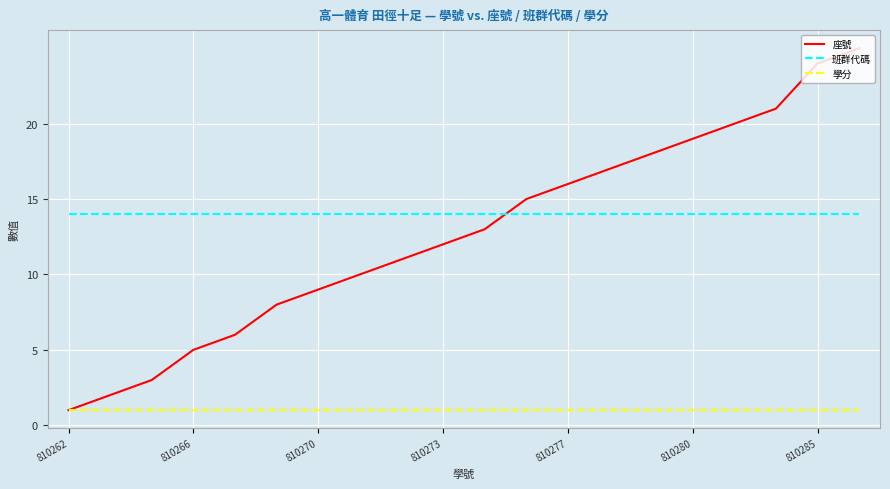

Rank the series by their maximum value, from highest to lowest.

座號, 班群代碼, 學分